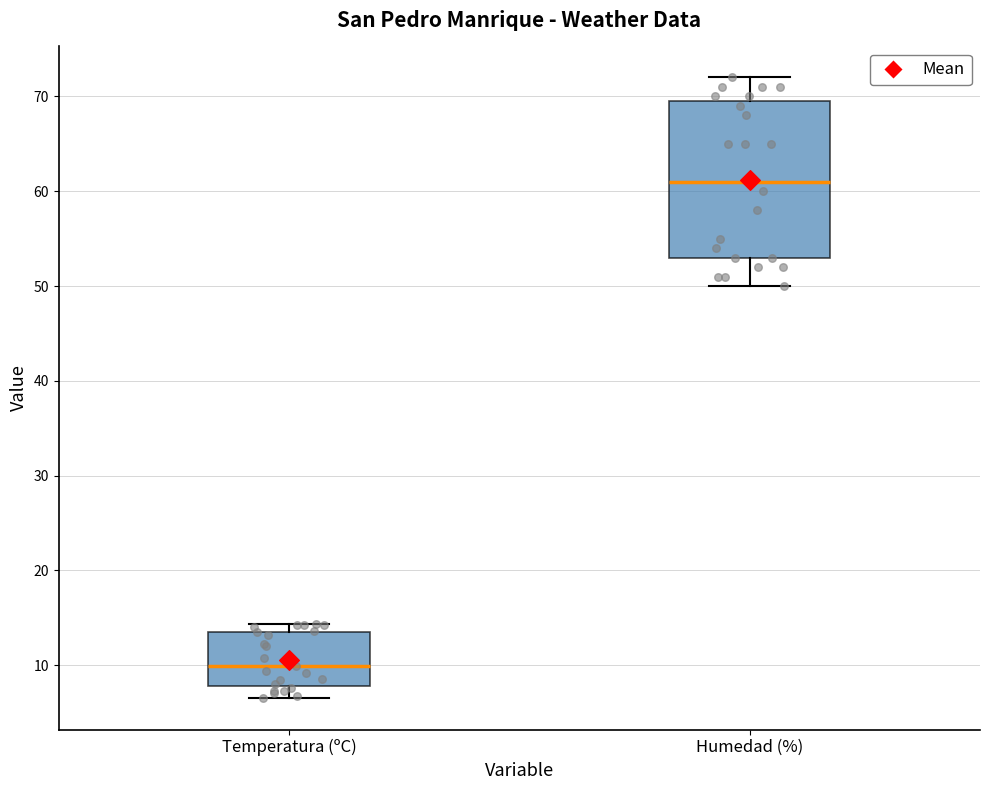

Where is the lower edge of the box for Temperatura (ºC) on the y-axis? The values are not printed on the chart, so give them approximately, as read against the axis.

8